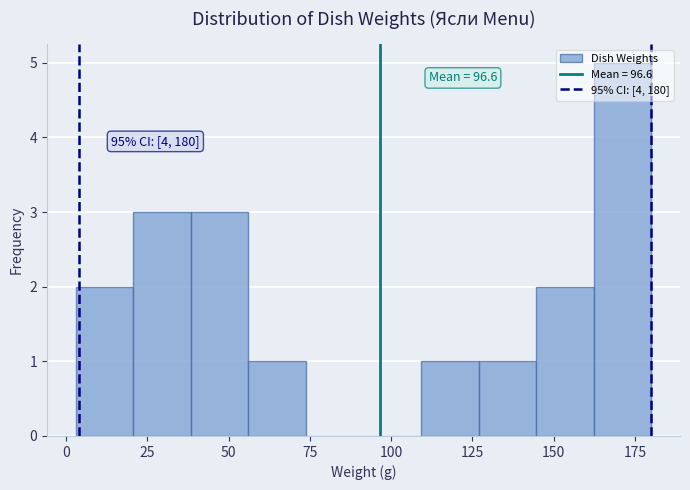

Read against the x-axis, roughly where is the centre of the tallest bar?

170